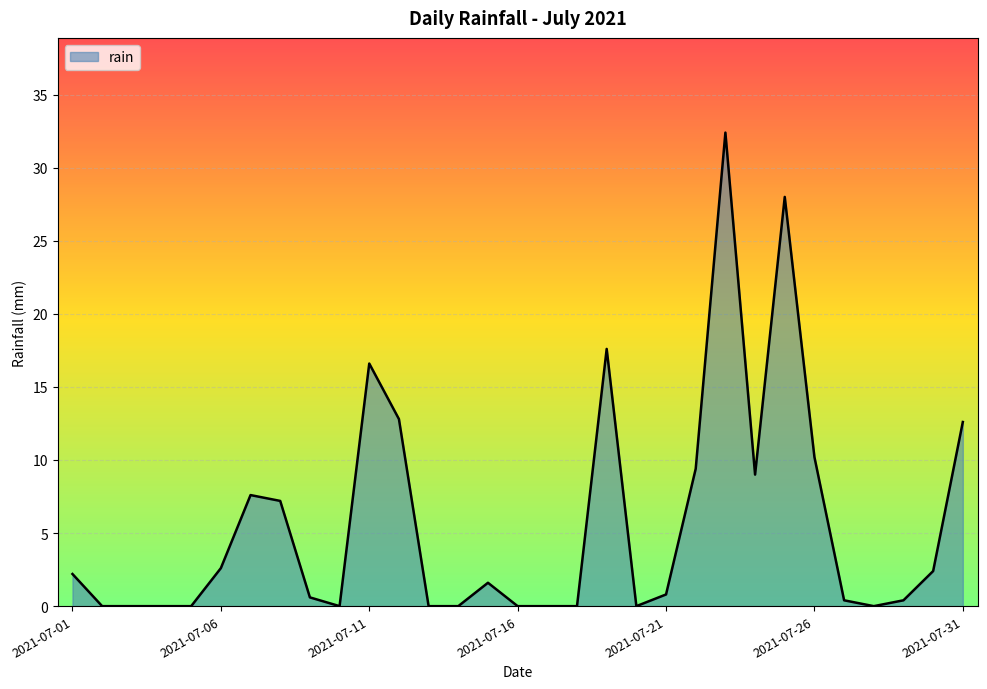

How many lines are shown in the chart?

1